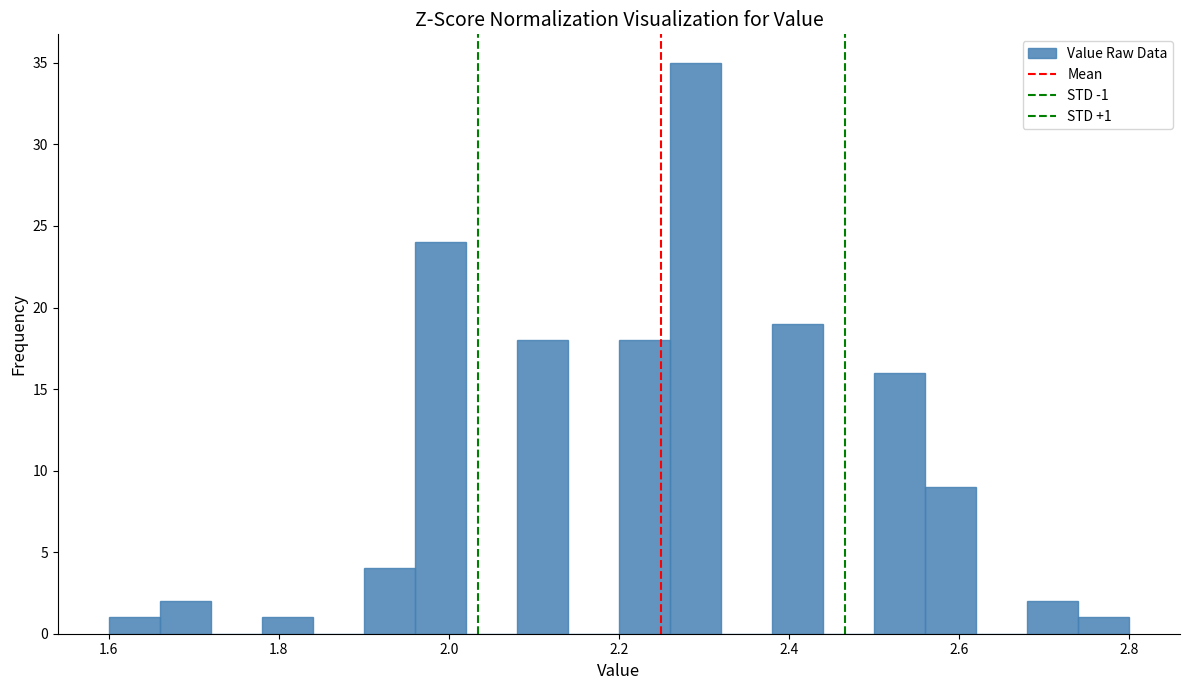

Read against the x-axis, roughly where is the centre of the tallest bar?

2.30